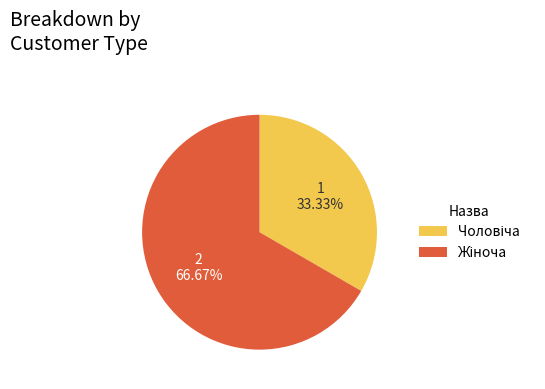

Is there a majority slice in this chart?

Yes